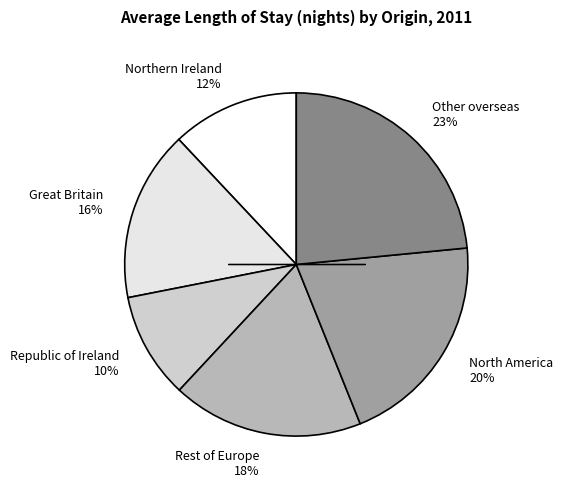

To the nearest percent, what portion does Great Britain represent?

16%